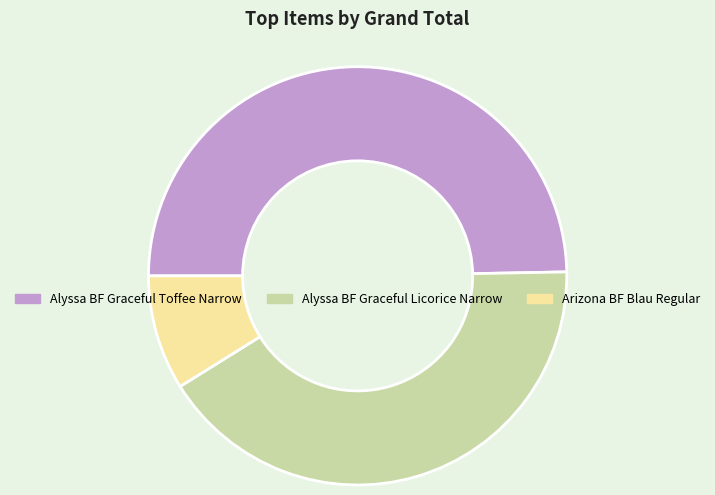

Is there a majority slice in this chart?

No